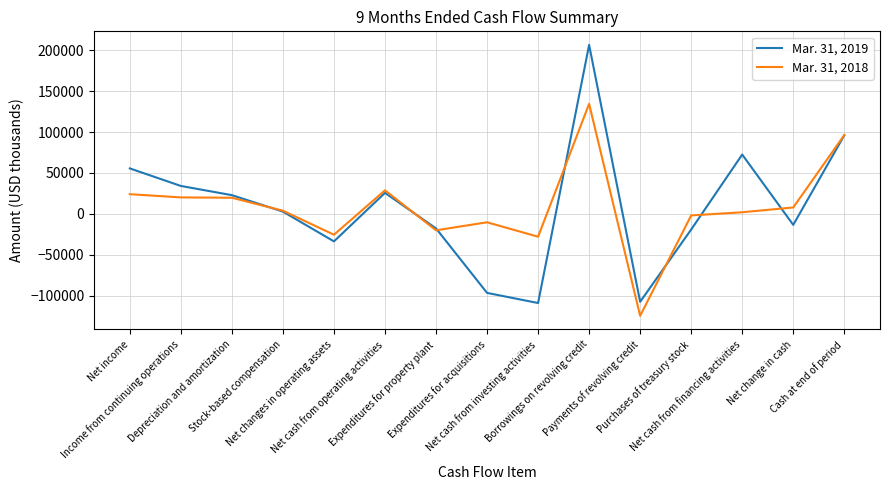

Rank the series by their average value, from lowest to highest.

Mar. 31, 2019, Mar. 31, 2018